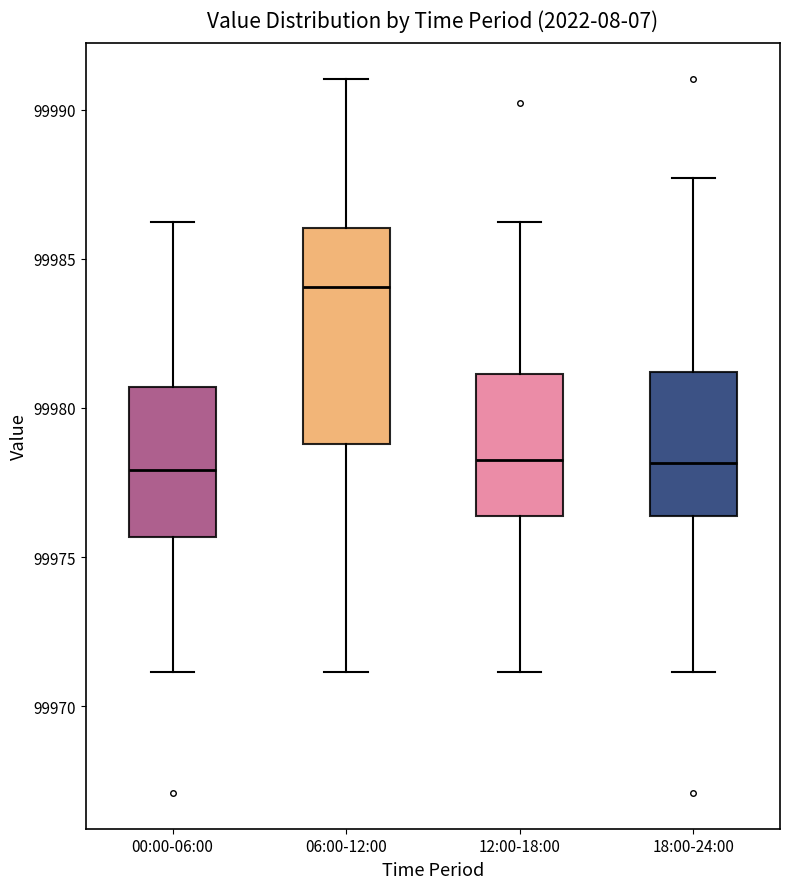

Comparing the boxes themselves (not the whiskers), which one is the tallest?

06:00-12:00